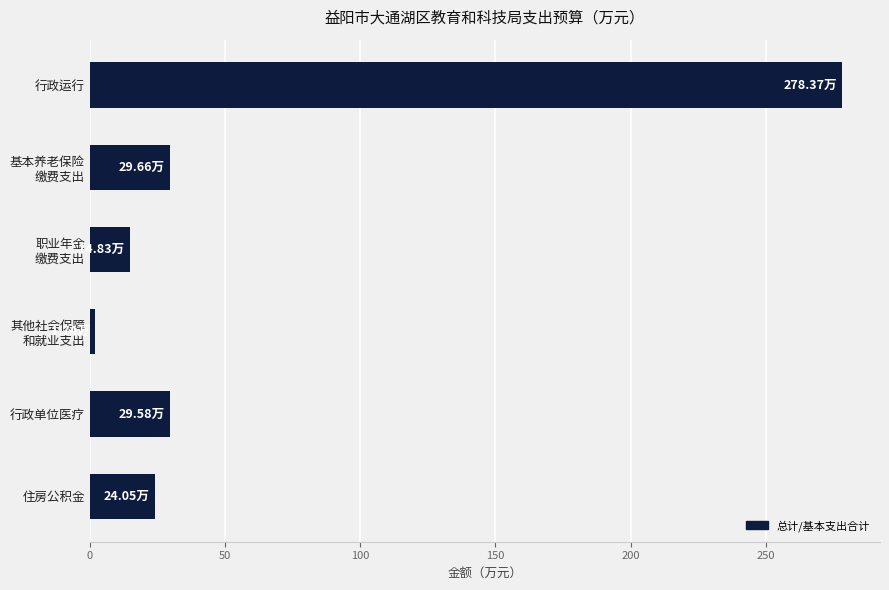

What is the sum of all values?

378.2